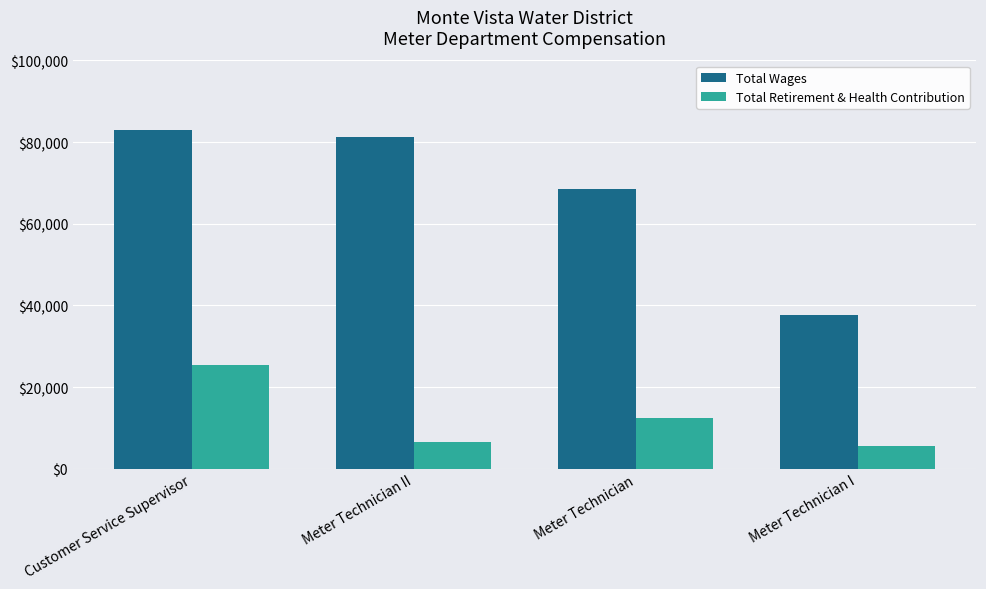

What value does the Total Wages series have at Customer Service Supervisor, to the nearest 100?

83000